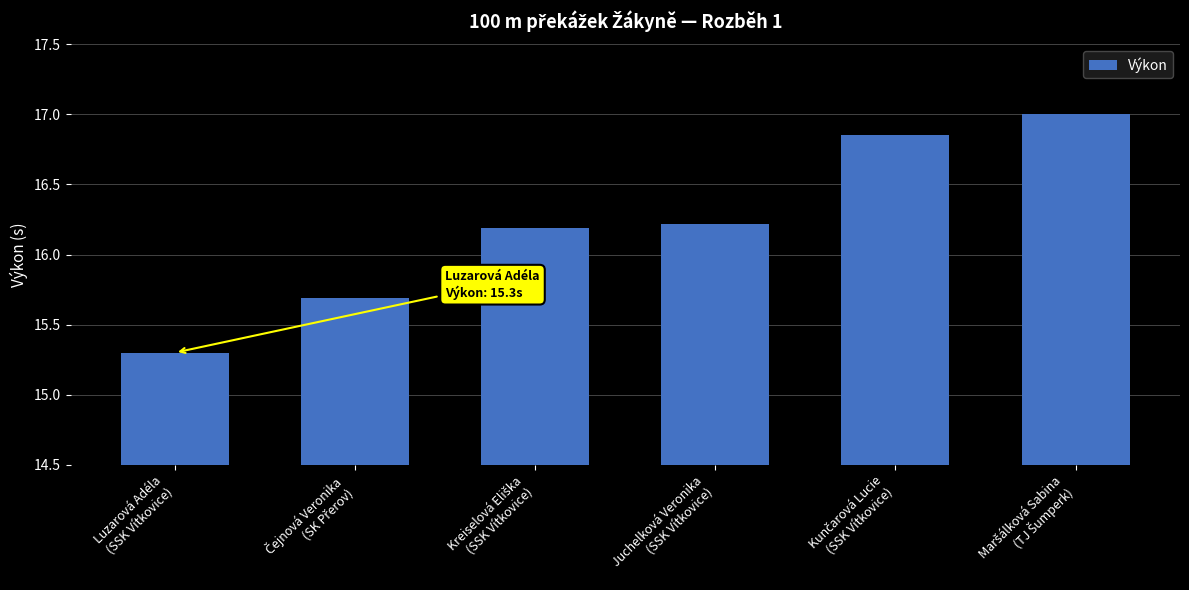

What is the greatest value displayed?

17.0